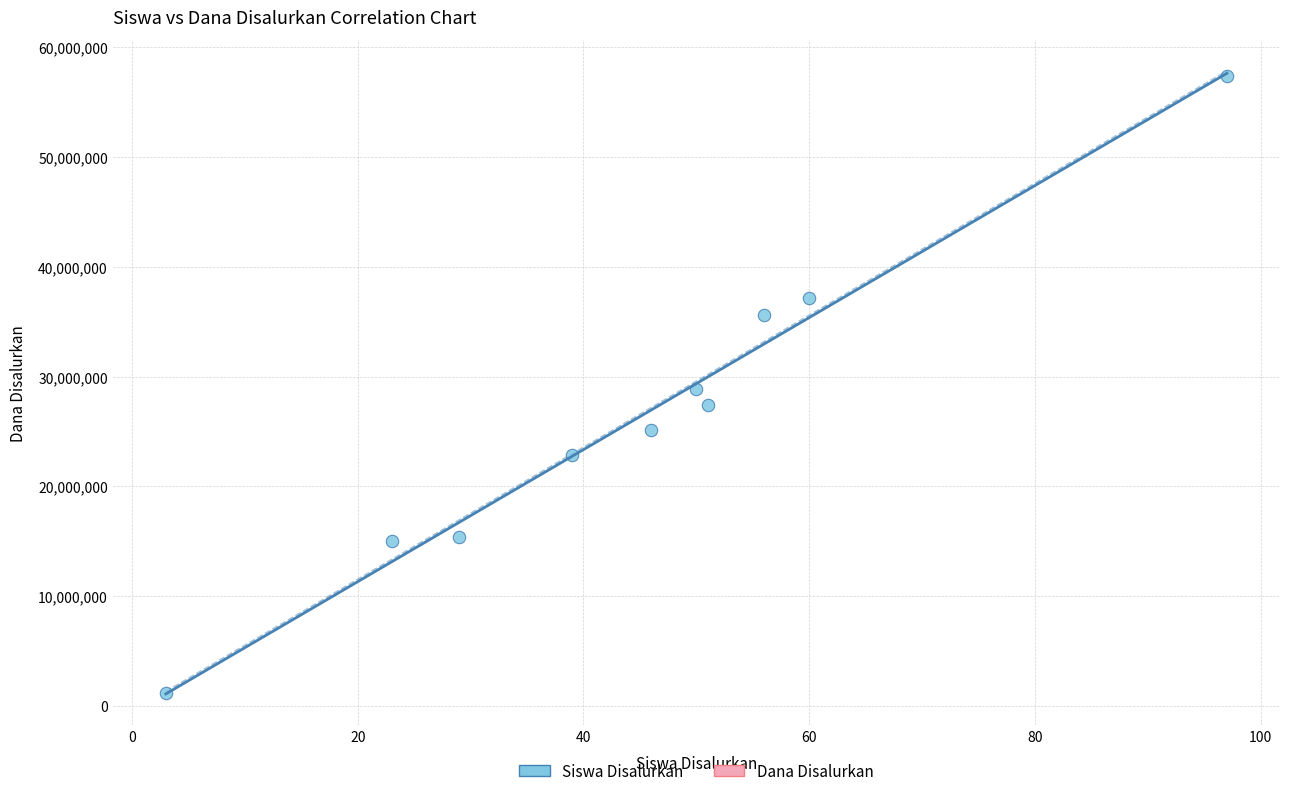

What is the range of X values (max minus min)?

94